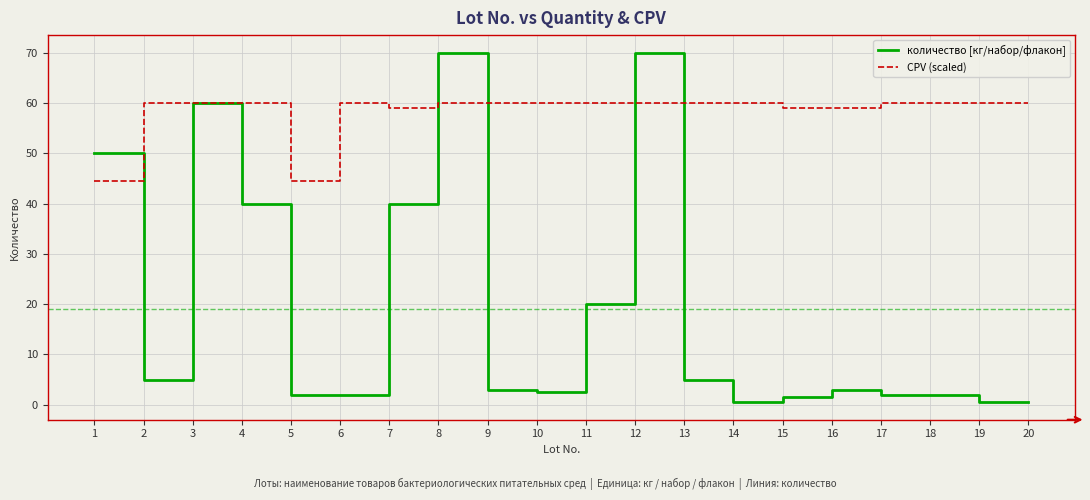

What is the difference between the second highest and minimum values in the CPV (scaled) series?

15.6